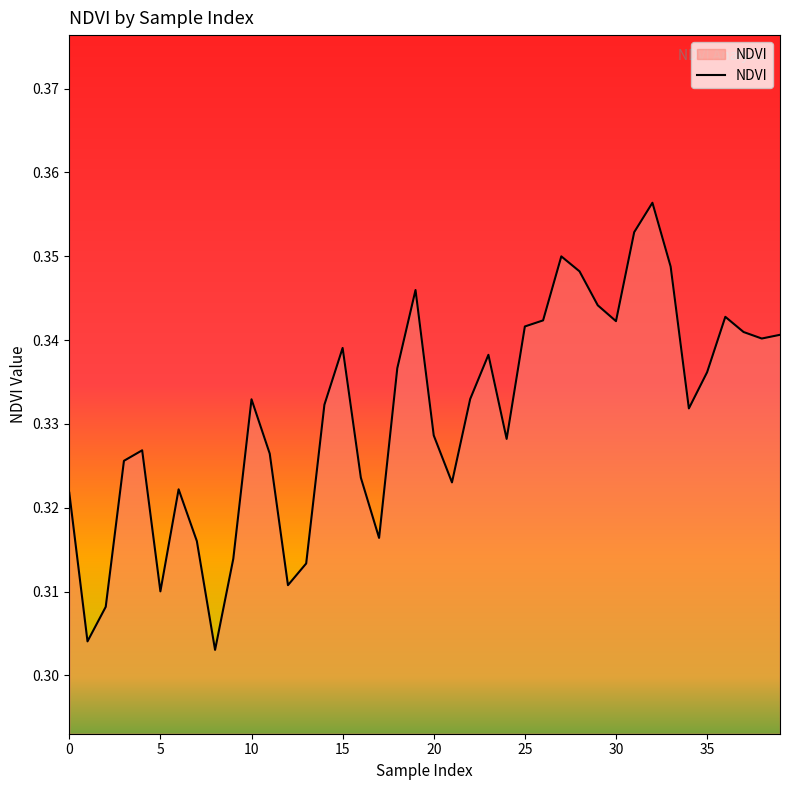

How many lines are shown in the chart?

1